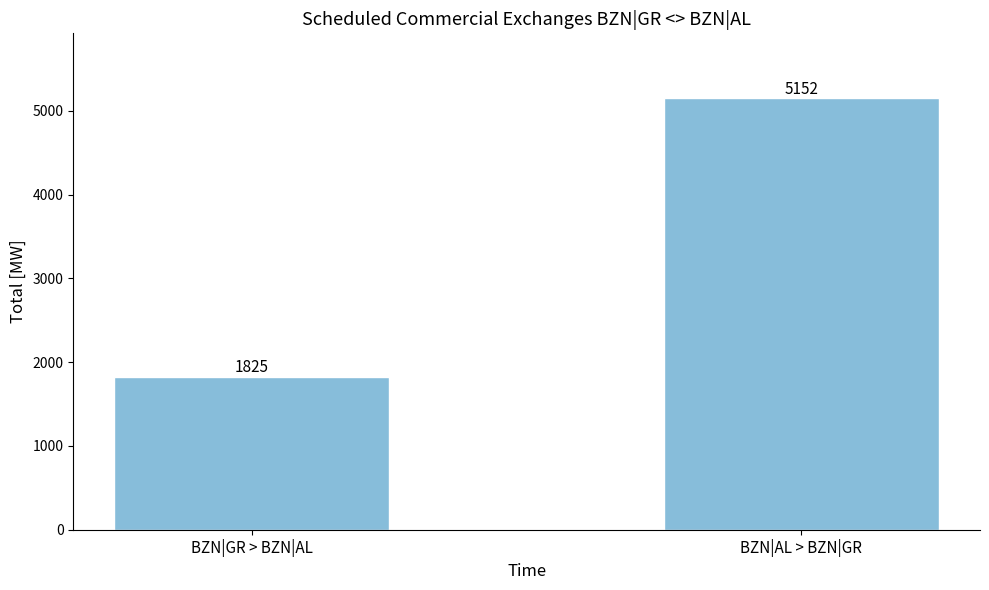

How many values are below 5152?

1